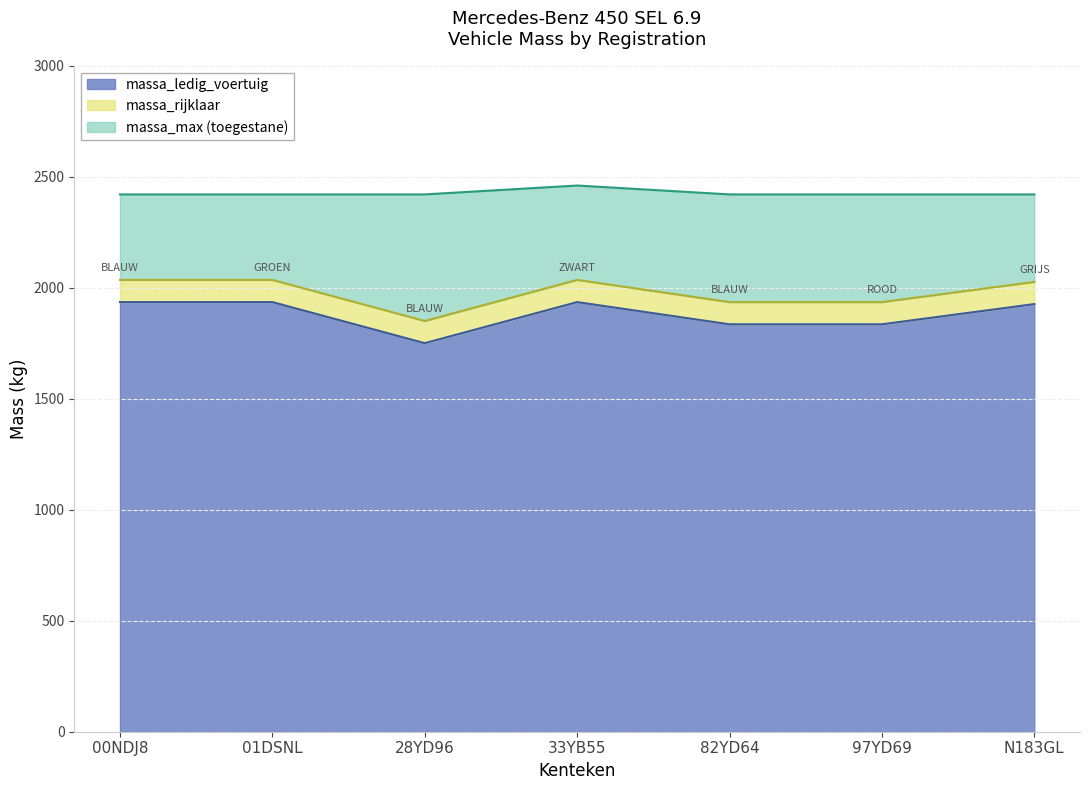

The massa_rijklaar series shows 2026 at N183GL. True or false?

True